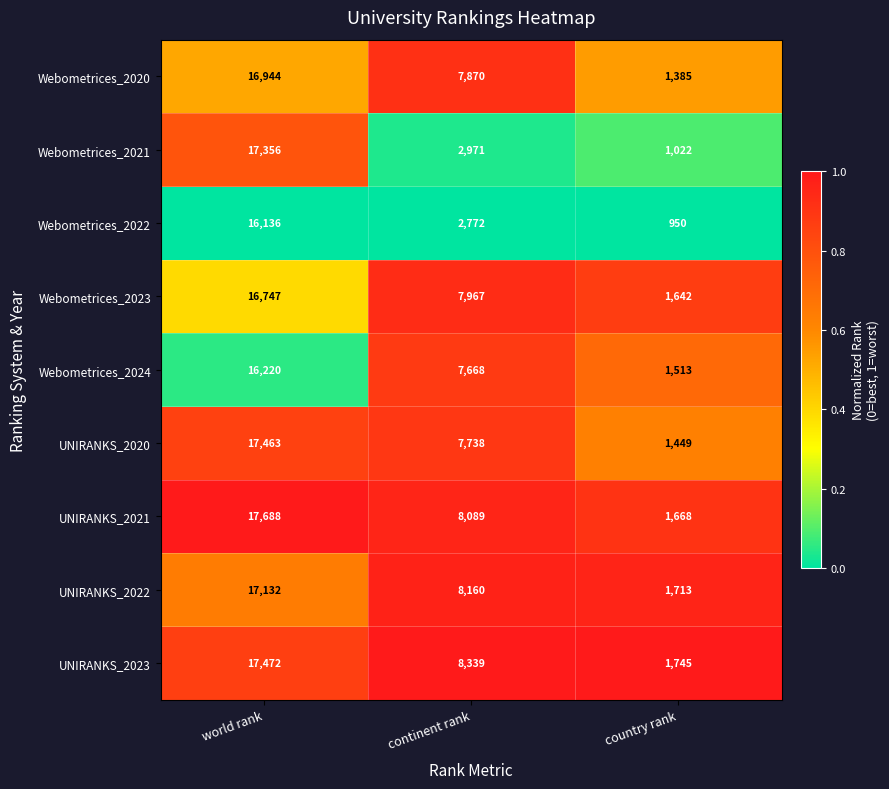

What is the sum of all Webometrices_2023 values?

26356